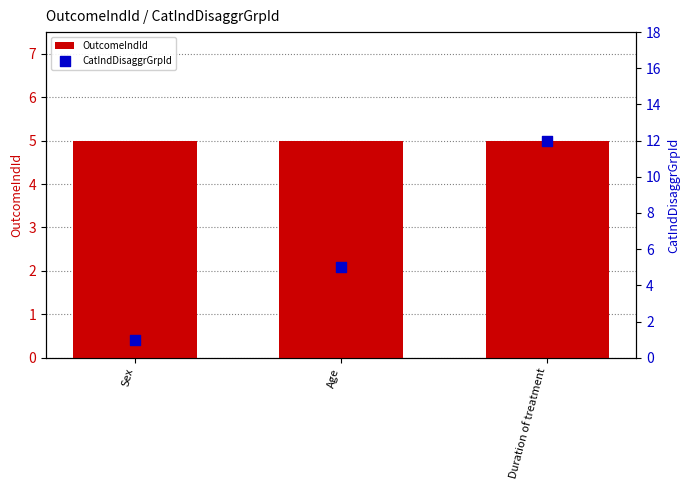

Which series has the largest Y range (max minus min)?

CatIndDisaggrGrpId